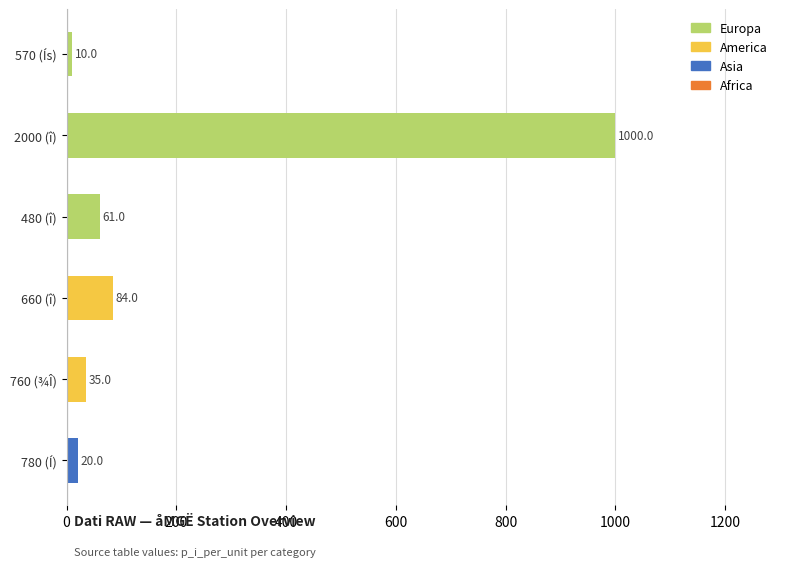

Reading top to bottom, what are all the values shown in this chart?

10	1000	61	84	35	20